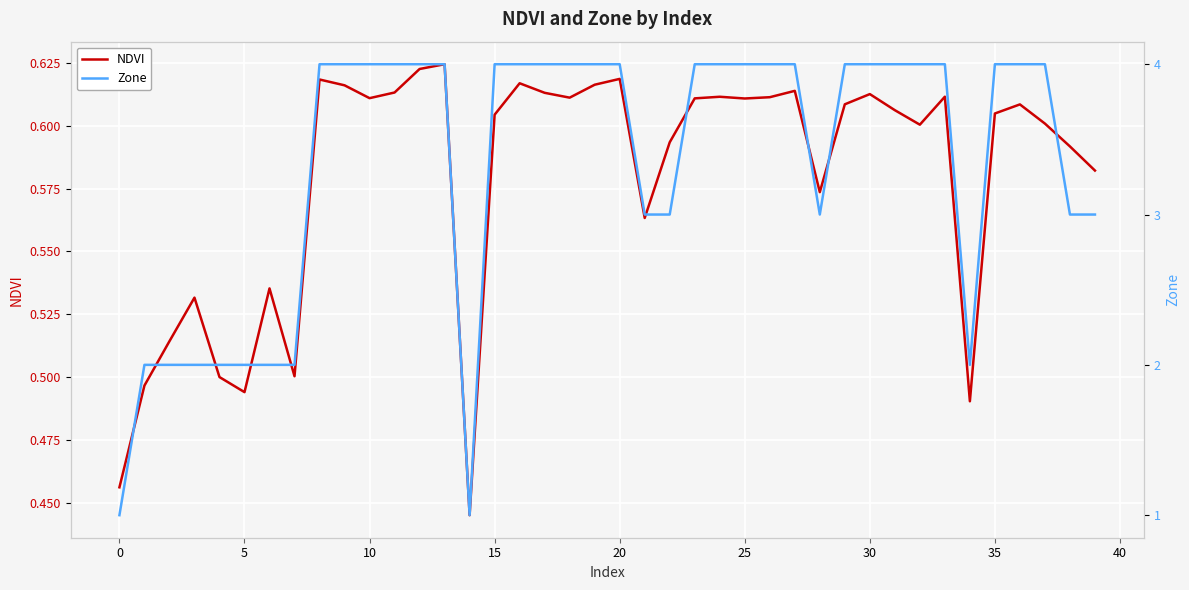

The Zone series shows 4.0 at 30. True or false?

True